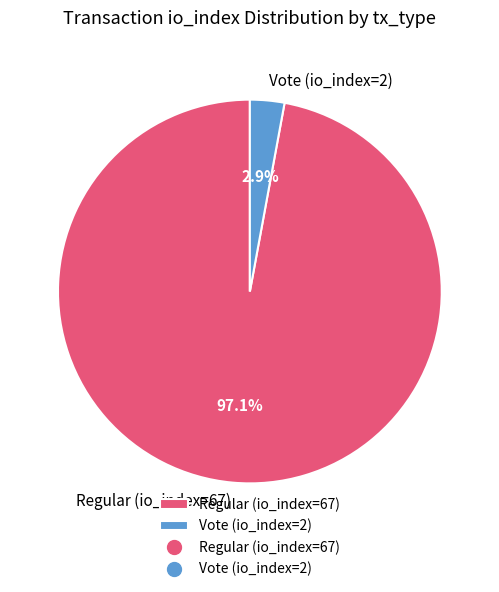

To the nearest percent, what percentage of the pie is Vote (io_index=2)?

3%